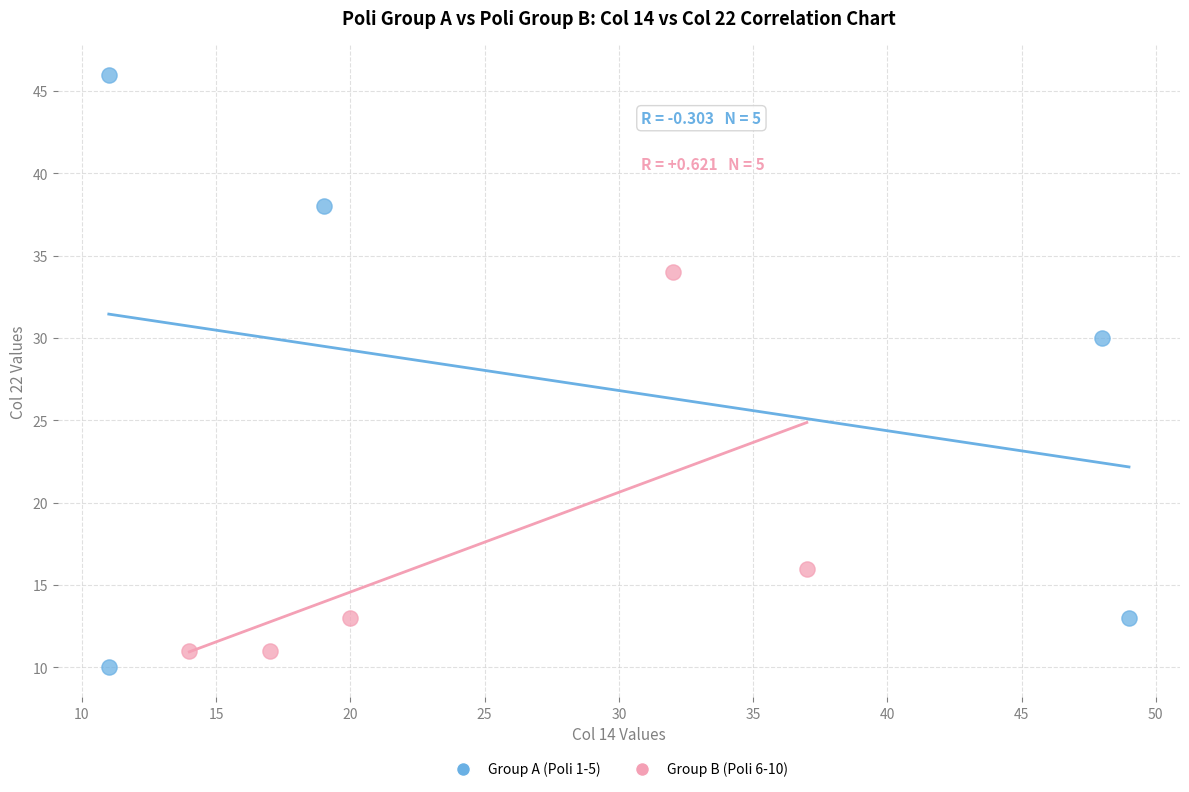

Which series reaches the maximum Y coordinate?

Group A (Poli 1-5)